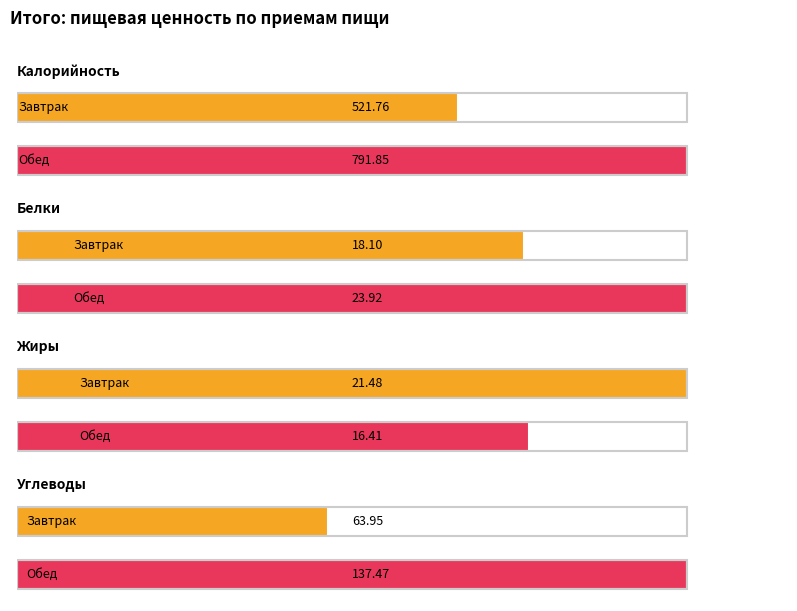

How many data points in Белки are less than 23?

1